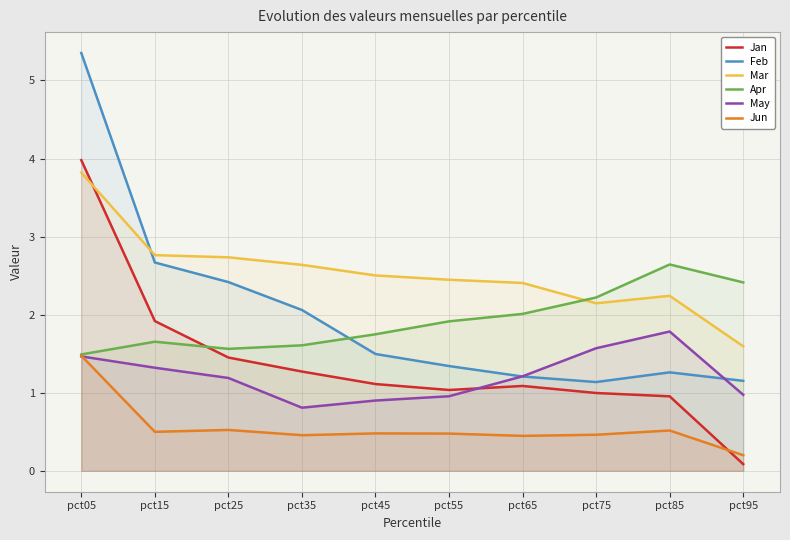

At how many categories does at least one series exceed 4?

1